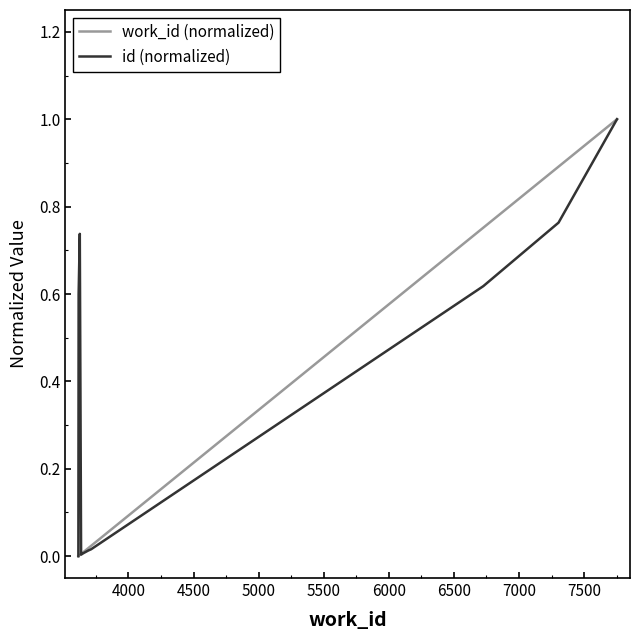

Which series has the largest total across all categories?

id (normalized)